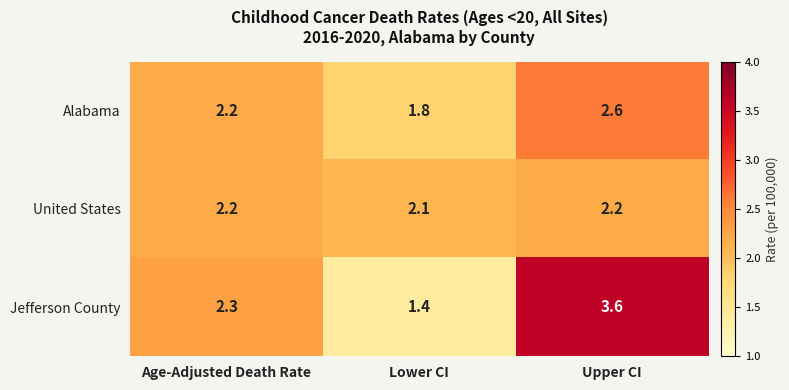

At which category is the sum across all series the highest?

Upper CI